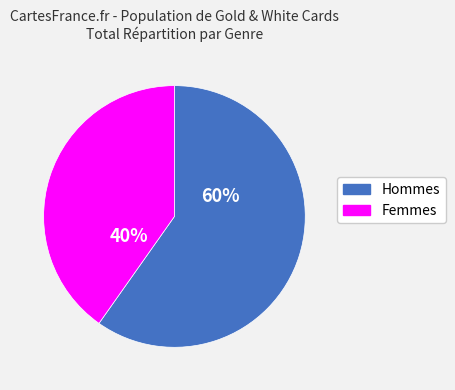

To the nearest percent, what is the difference between the largest and smallest slice percentages?

20%